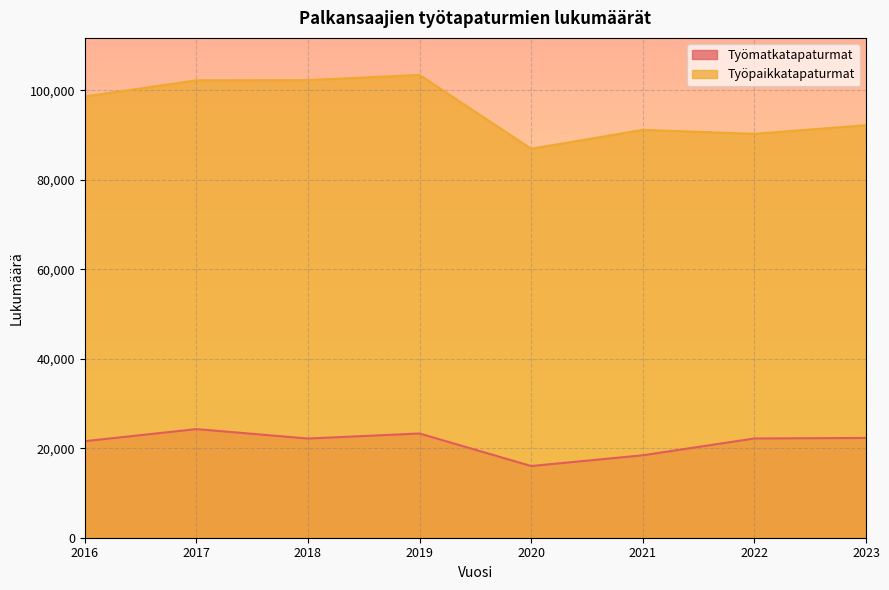

Which series has the widest spread of values?

Työpaikkatapaturmat